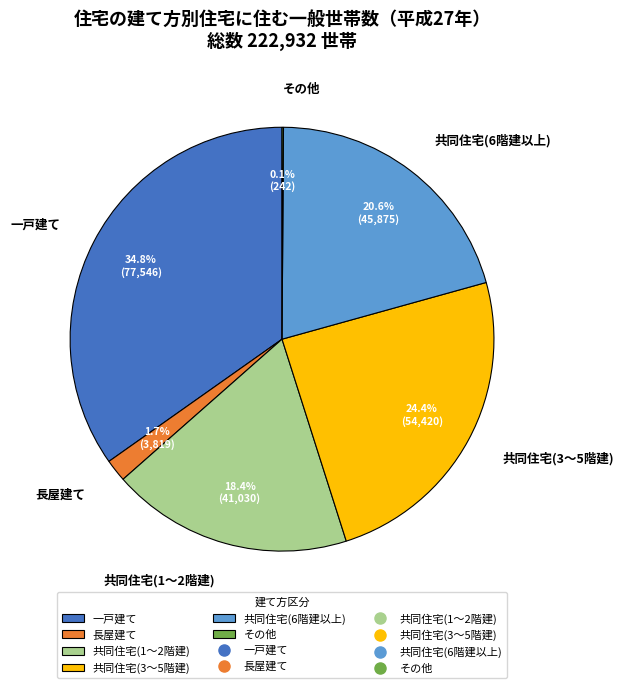

To the nearest percent, what portion does 共同住宅(6階建以上) represent?

21%